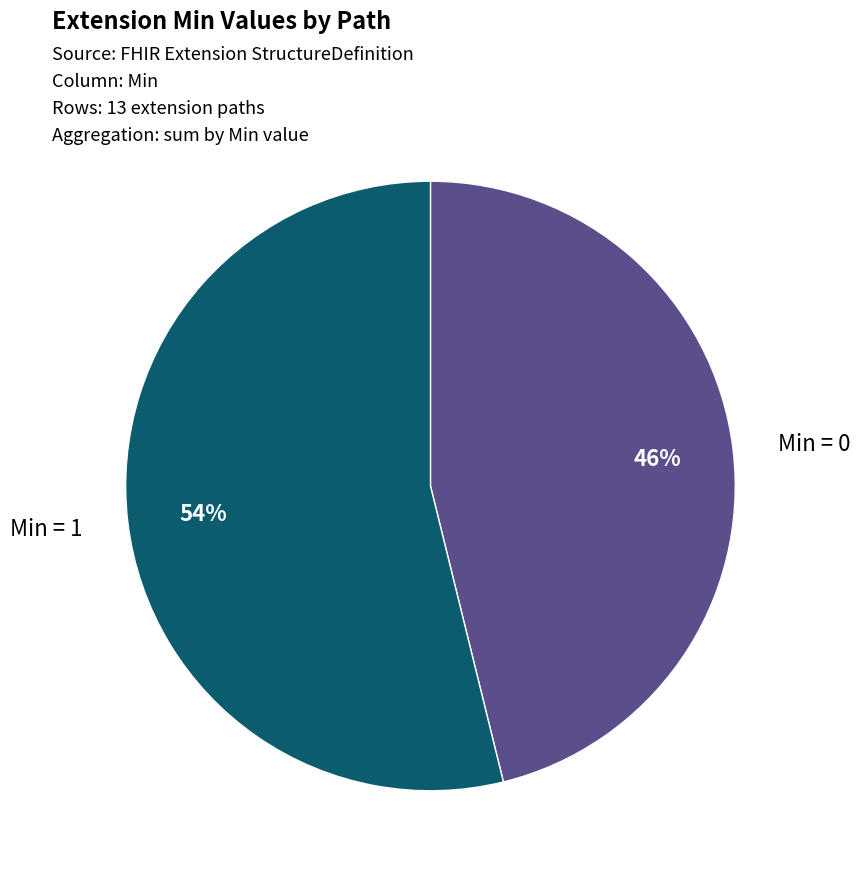

Which slice represents more than half of the pie?

Min = 1